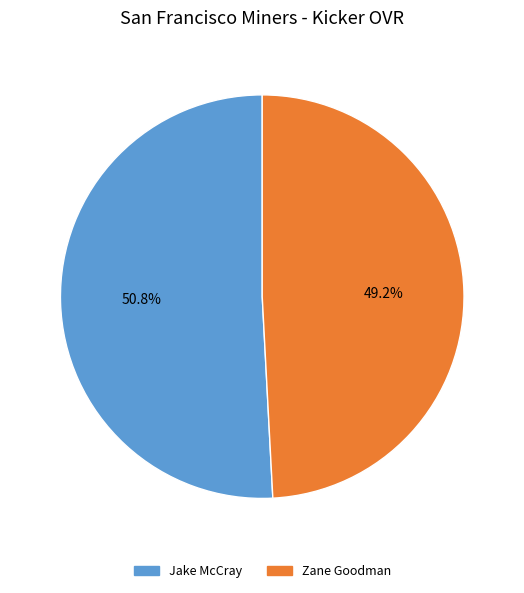

Count the number of slices in the pie.

2